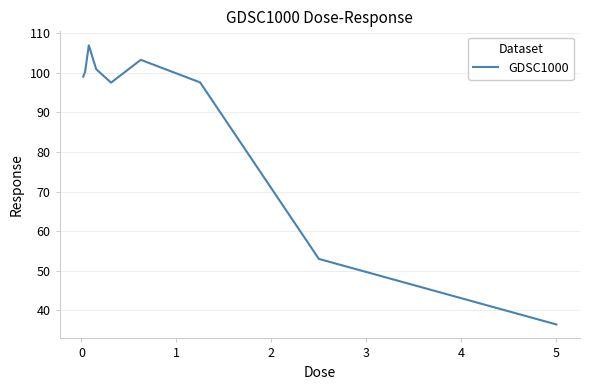

Does the chart display data point markers on the line(s)?

No